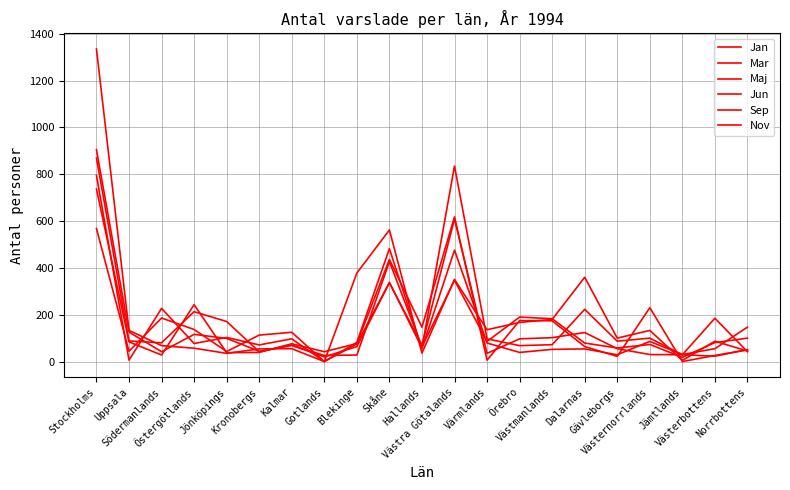

What is the spread (max minus min) of values at Kalmar?

70